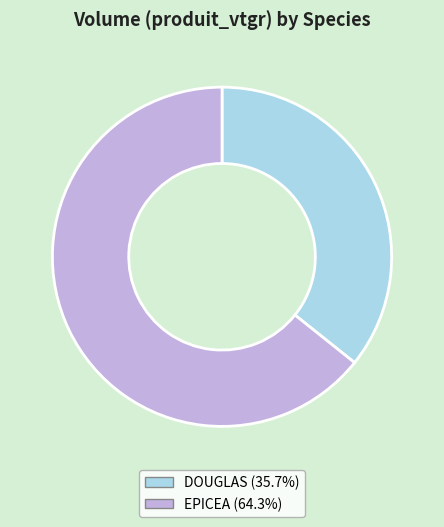

Which slice is the largest?

EPICEA